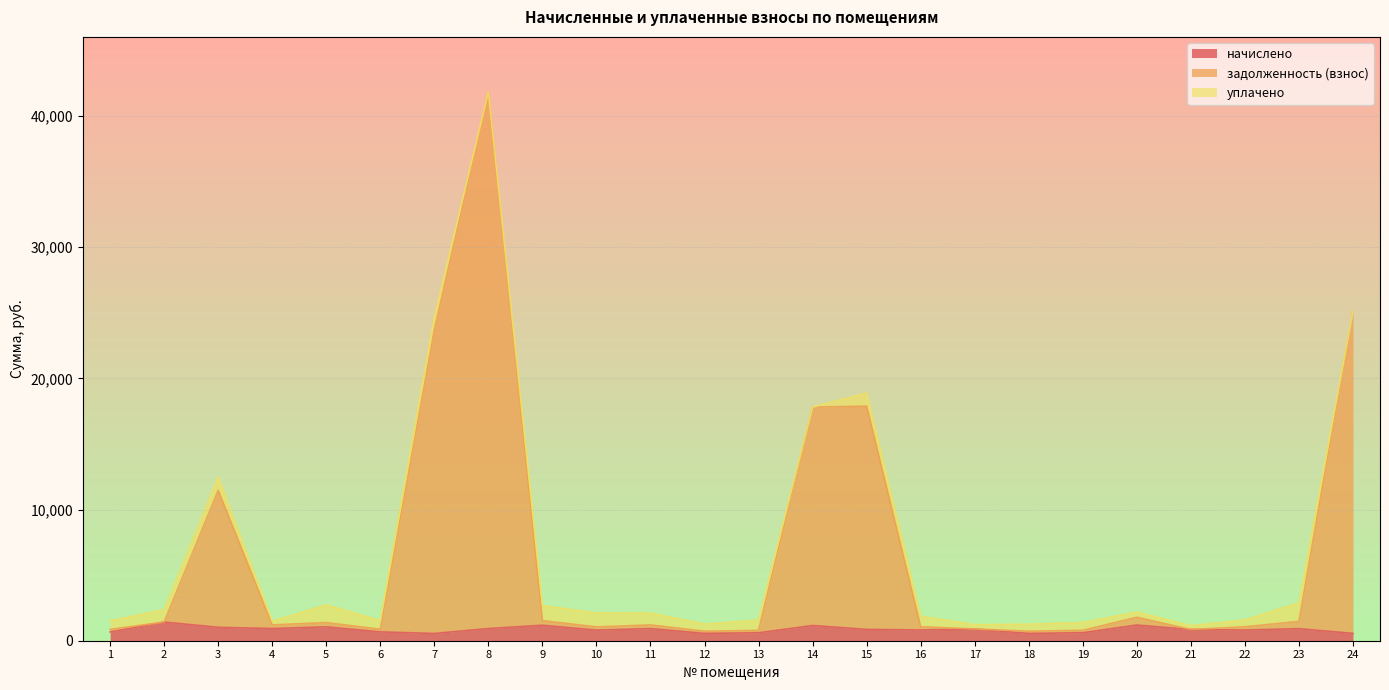

Where is the first local maximum for начислено?

2